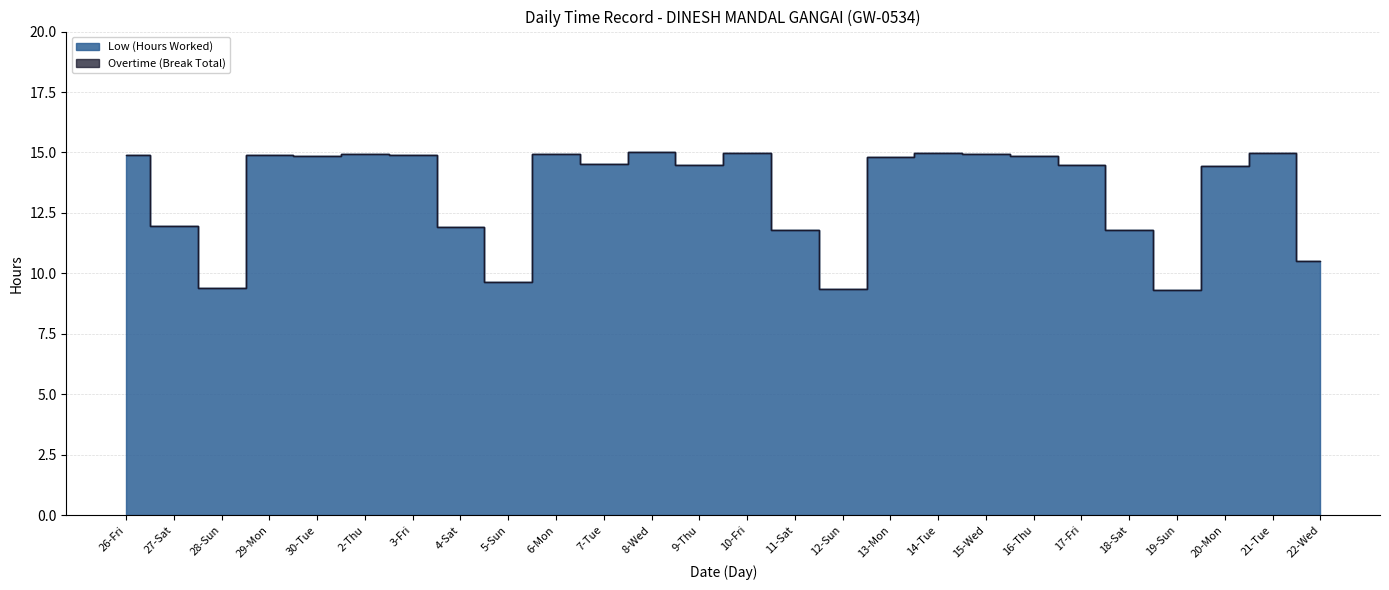

What is the smallest value displayed?

9.3